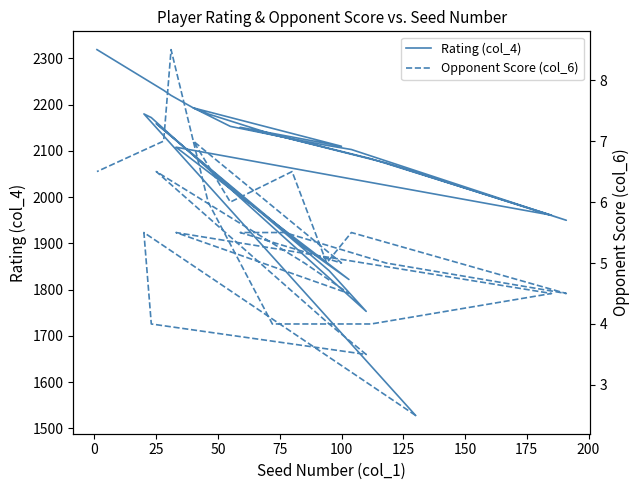

What value does the Opponent Score (col_6) series have at 50?

3.5